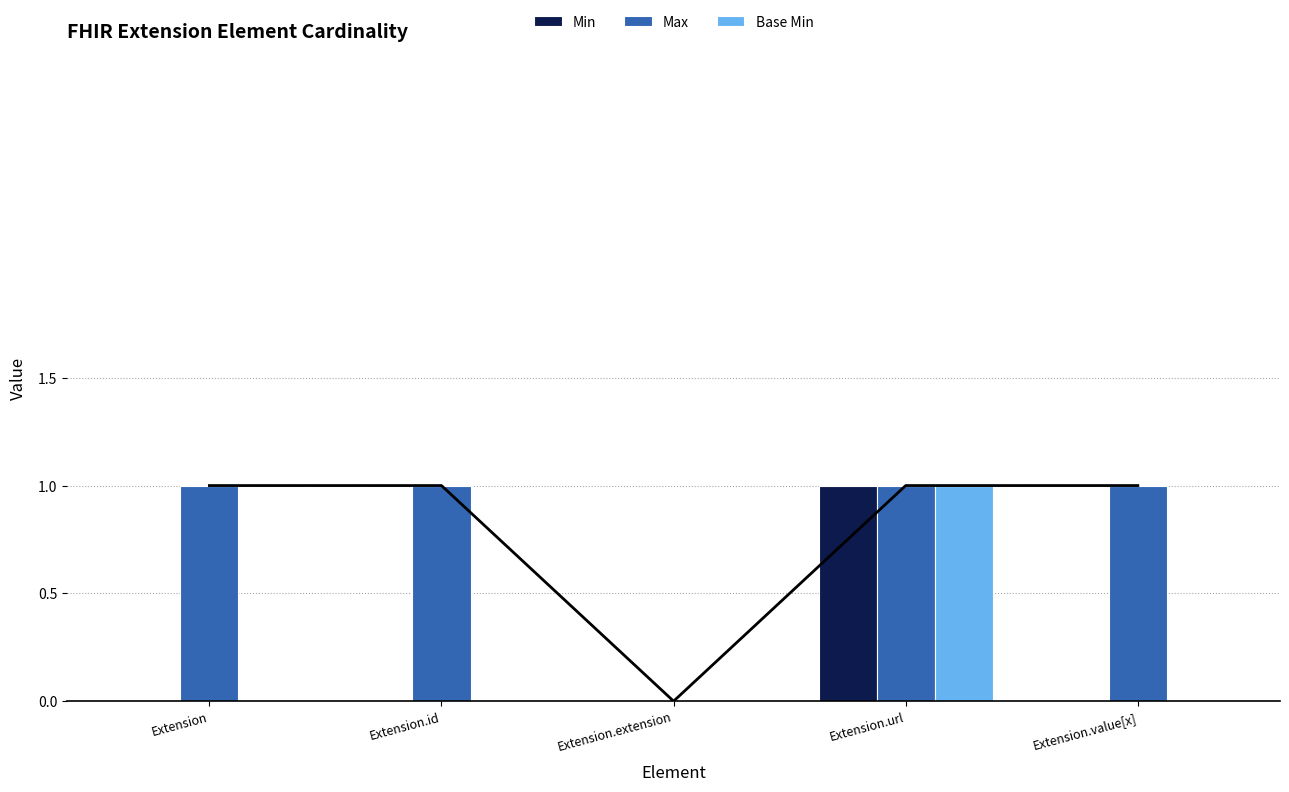

What are all the series names shown in the legend?

Min, Max, Base Min